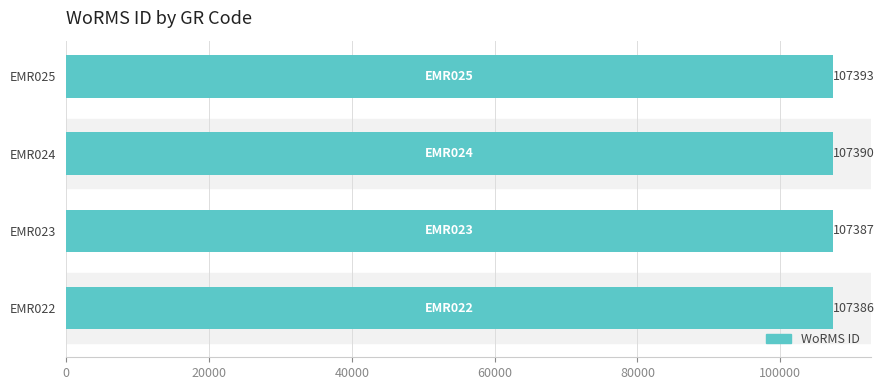

What is the change in value from EMR022 to EMR024?

+4